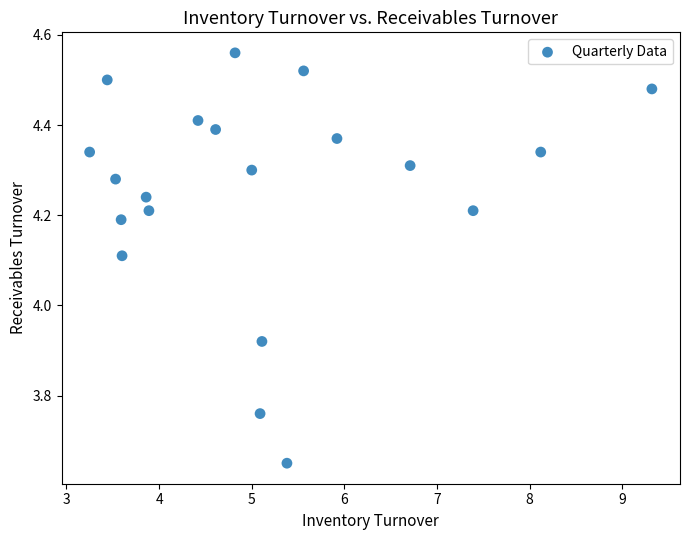

What is the range of Y values (max minus min)?

0.9